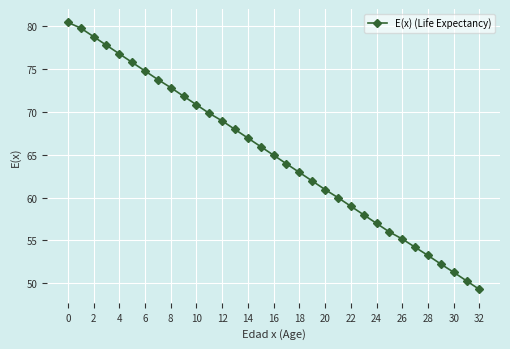

What is the greatest value displayed?

80.4